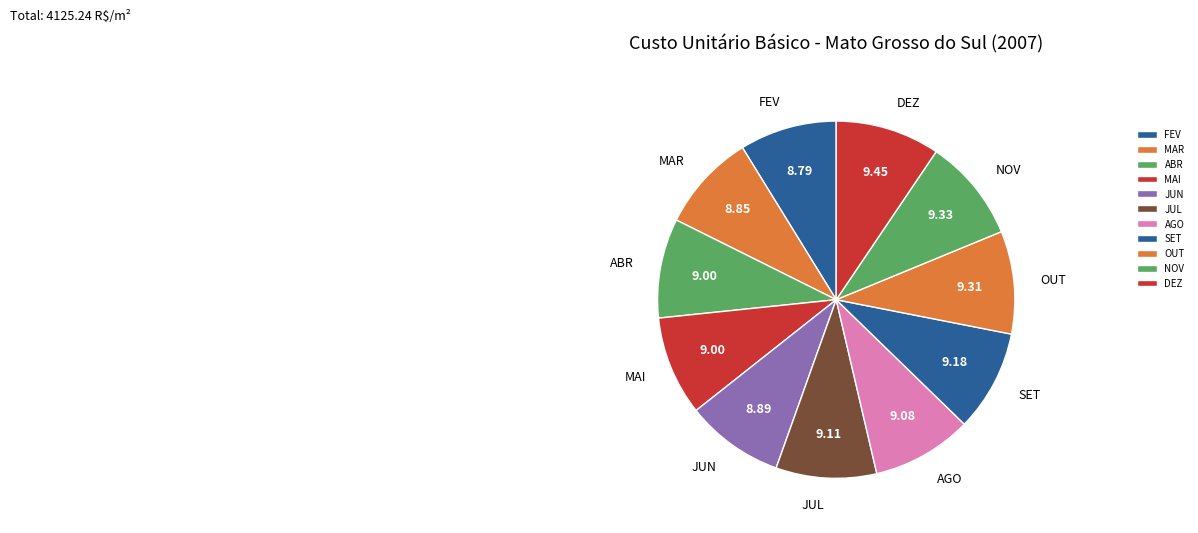

Combined, do JUL and DEZ account for over 50%?

No